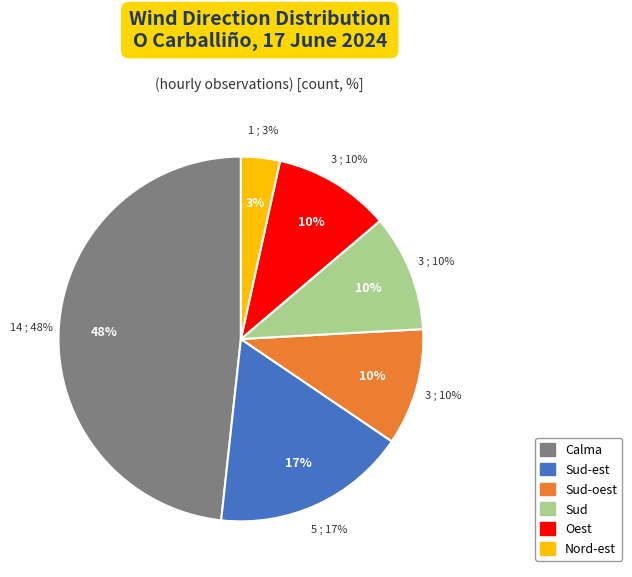

Does any single category account for the majority?

No